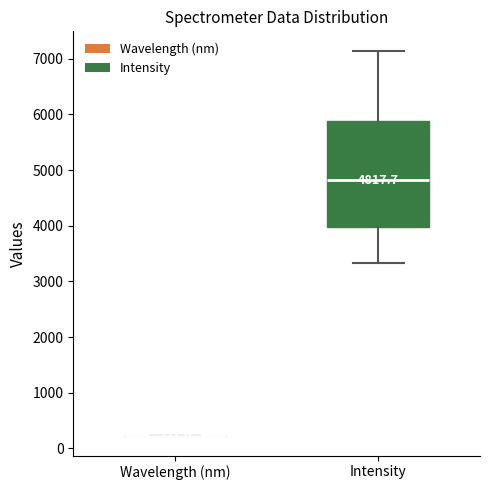

Which box is the tallest, from its lower edge to its upper edge?

Intensity